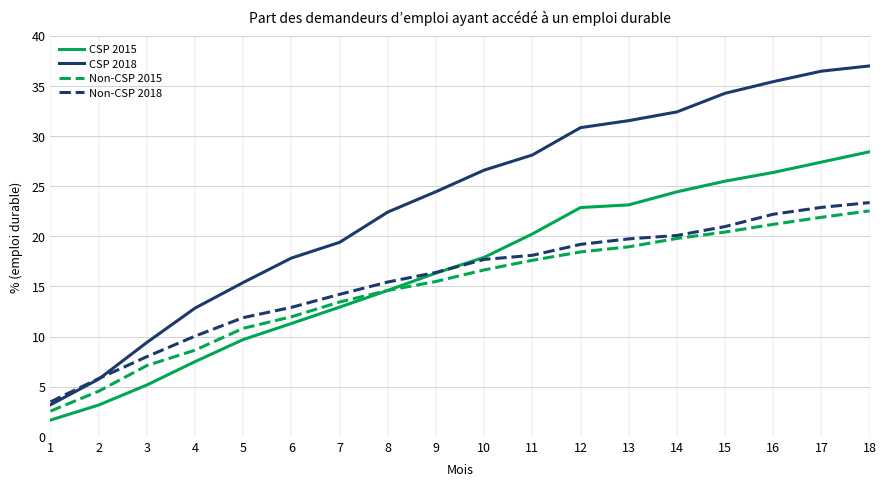

What are all the series names shown in the legend?

CSP 2015, CSP 2018, Non-CSP 2015, Non-CSP 2018